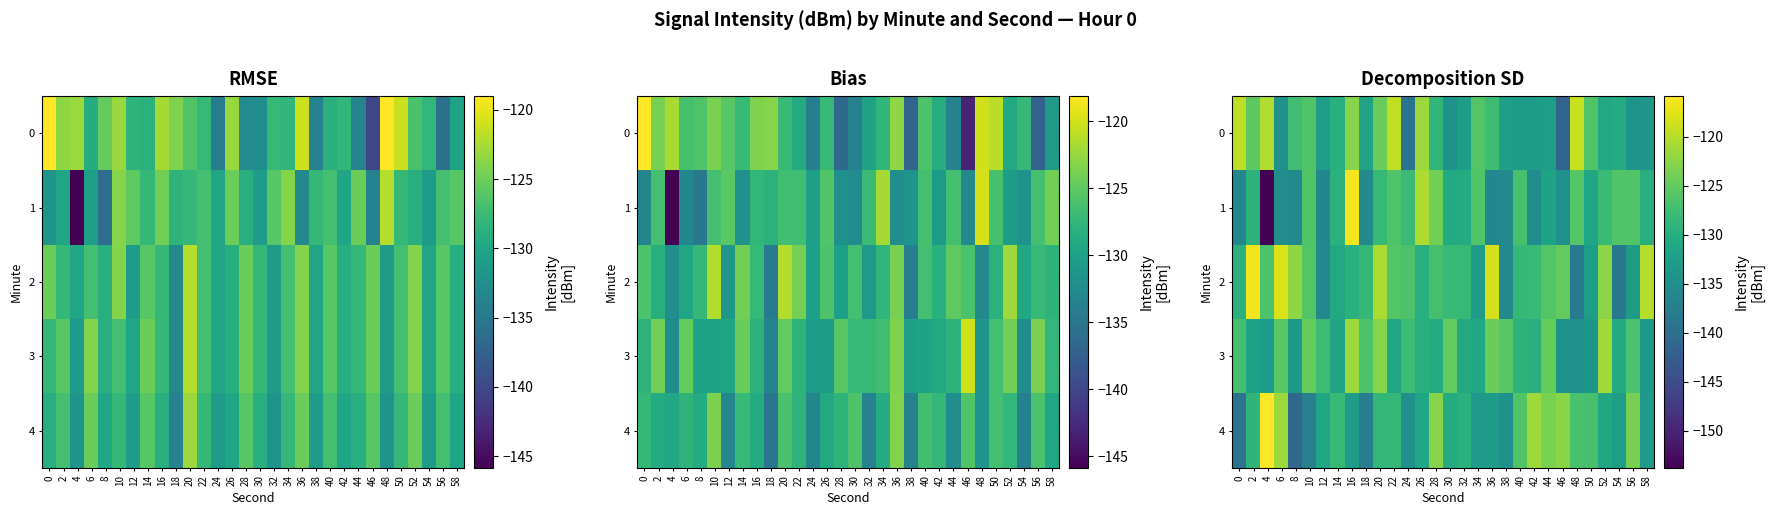

Which category has the lowest value in the row_0 series?

46